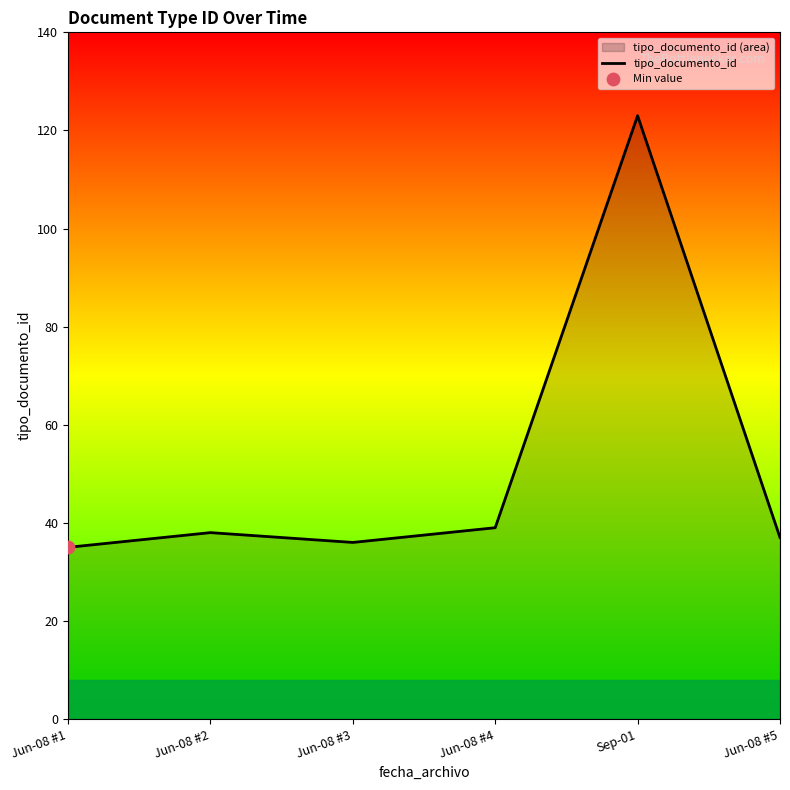

What is the change in value from Jun-08 #1 to Jun-08 #3?

+1